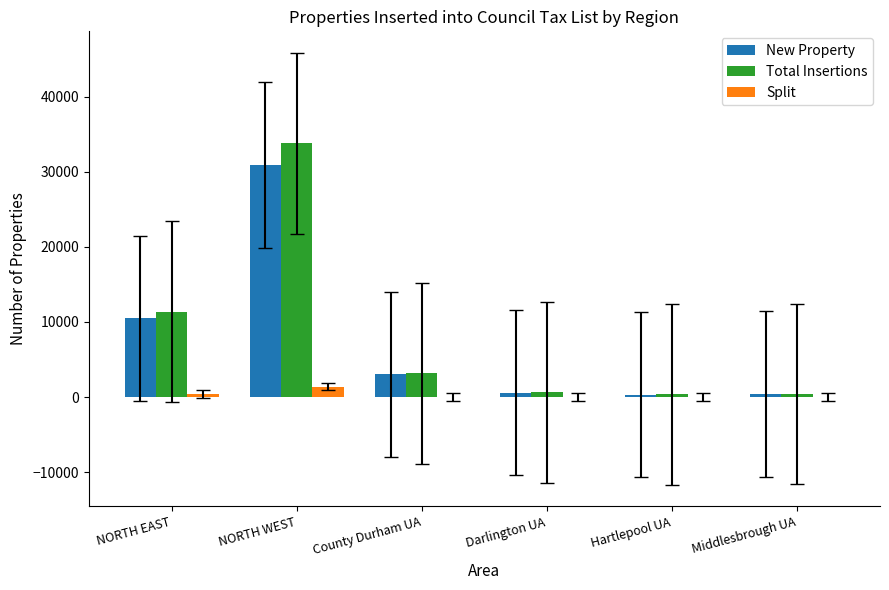

The value of New Property at NORTH EAST is 16034. True or false?

False